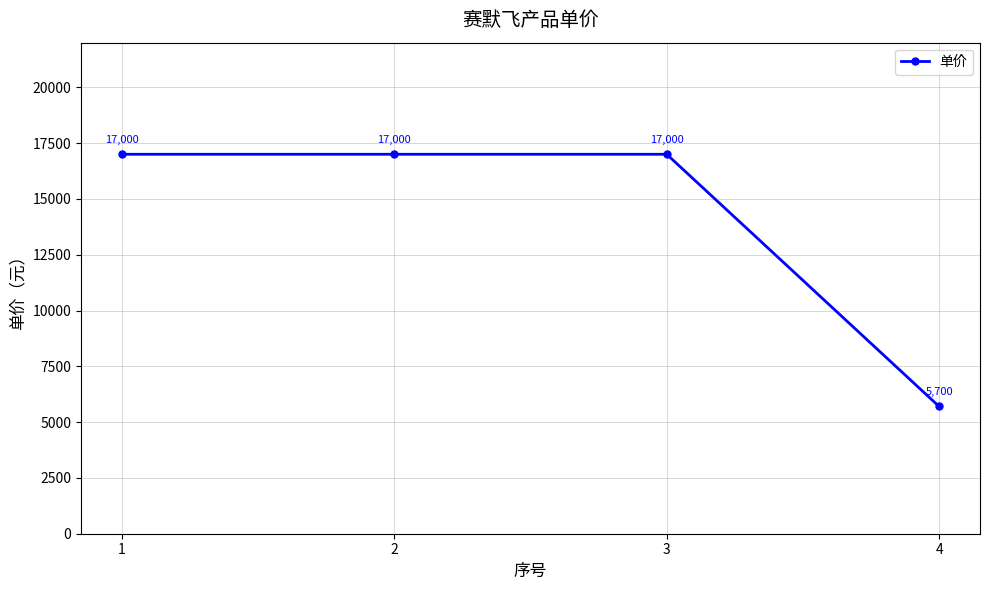

What is the ratio of the value at 3 to the value at 4?

3.0